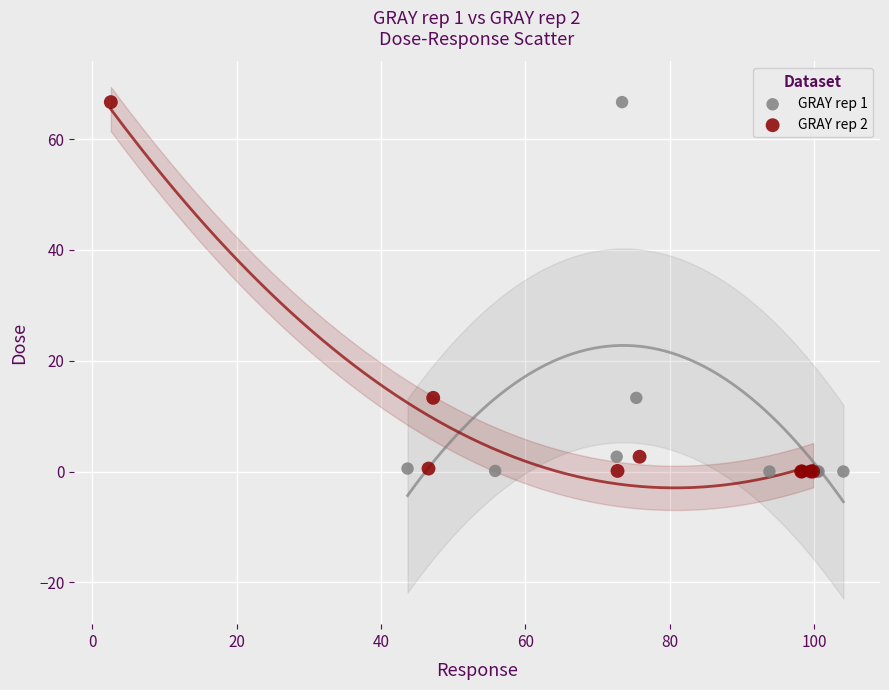

What are all the series names shown in the legend?

GRAY rep 1, GRAY rep 2